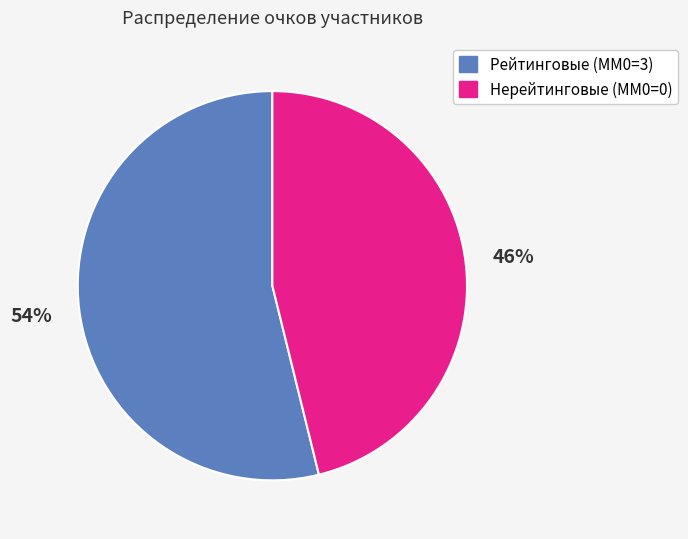

Which category has the biggest portion of the pie?

Рейтинговые (ММ0=3)